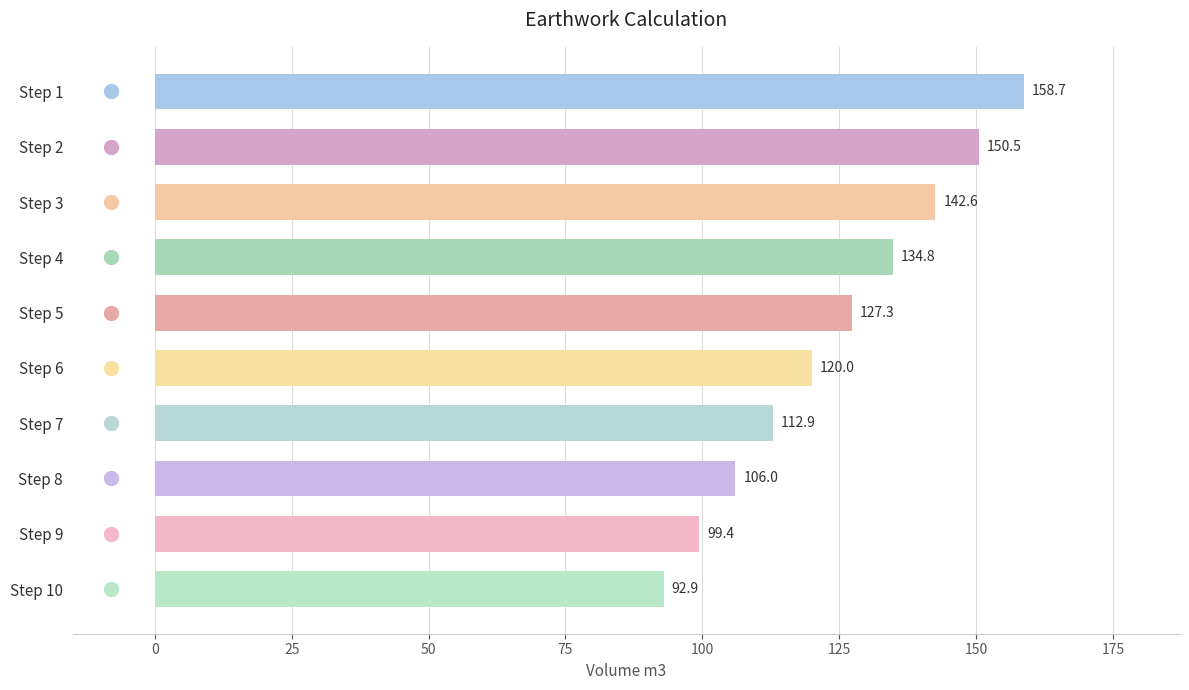

Reading top to bottom, list all the values displayed in this chart.

158.7	150.5	142.6	134.8	127.3	120.0	112.9	106.0	99.4	92.9